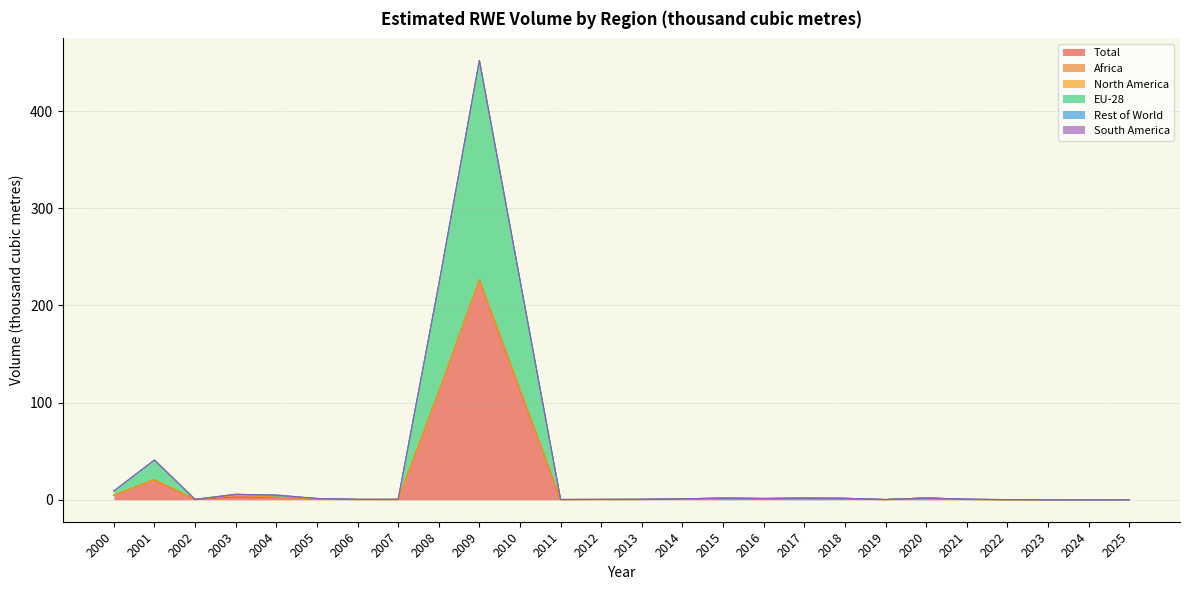

What is the maximum value for Africa?

1.9